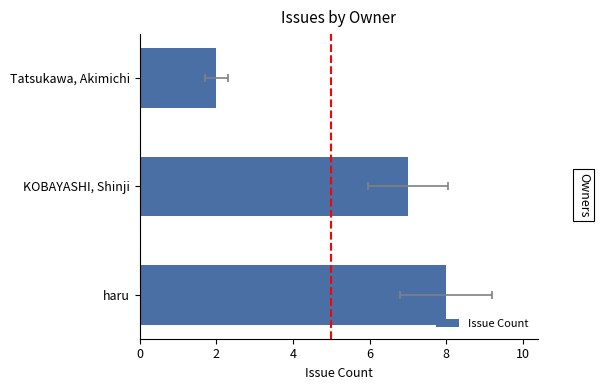

What is the average value?

6